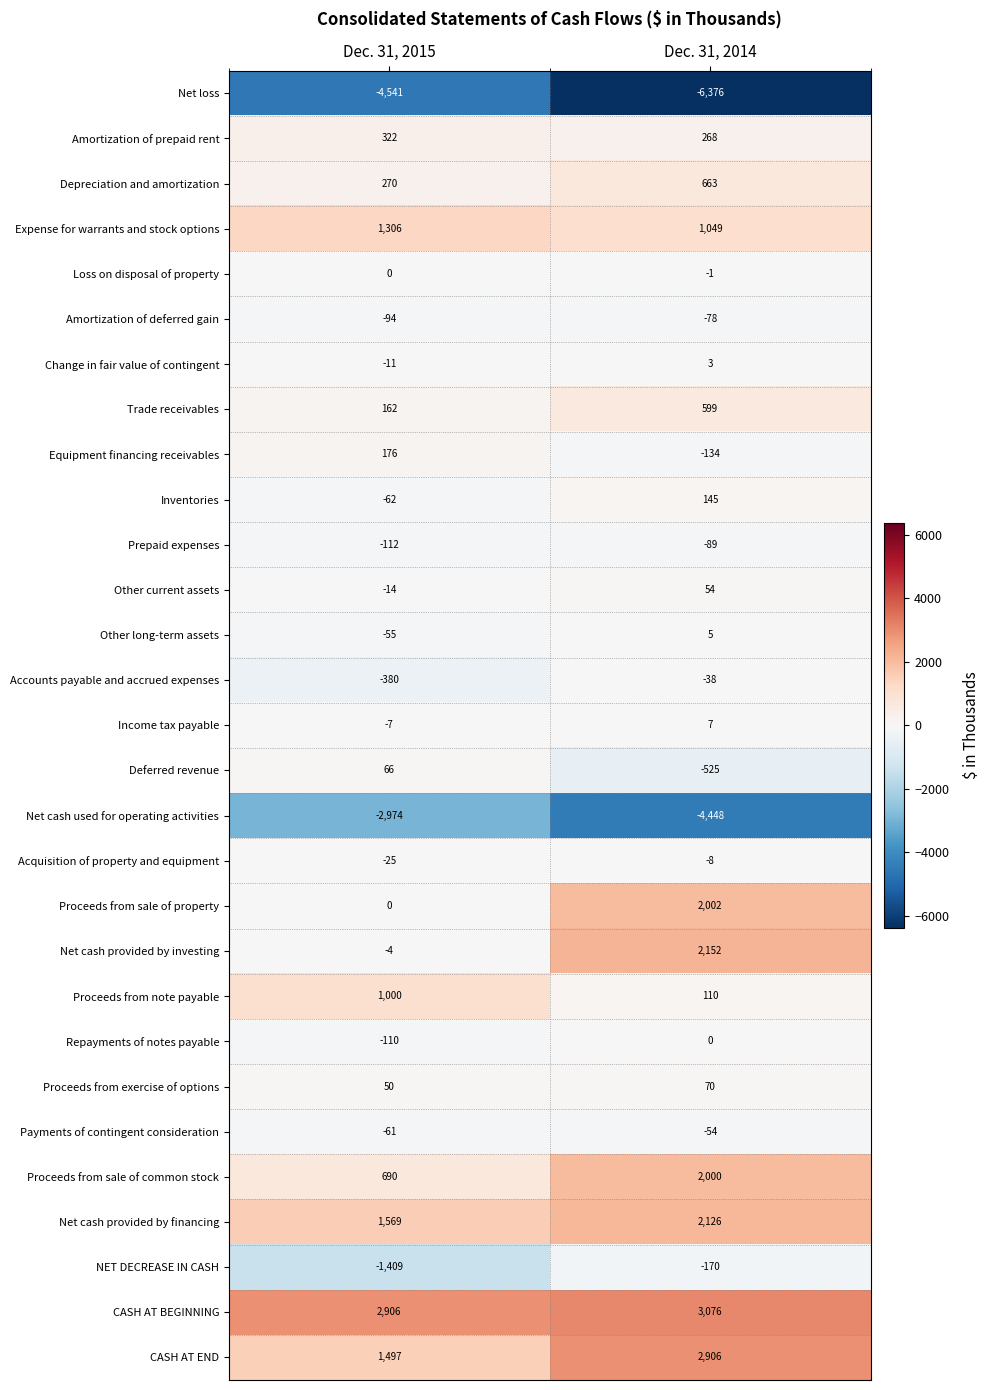

What is the greatest value displayed?

3076